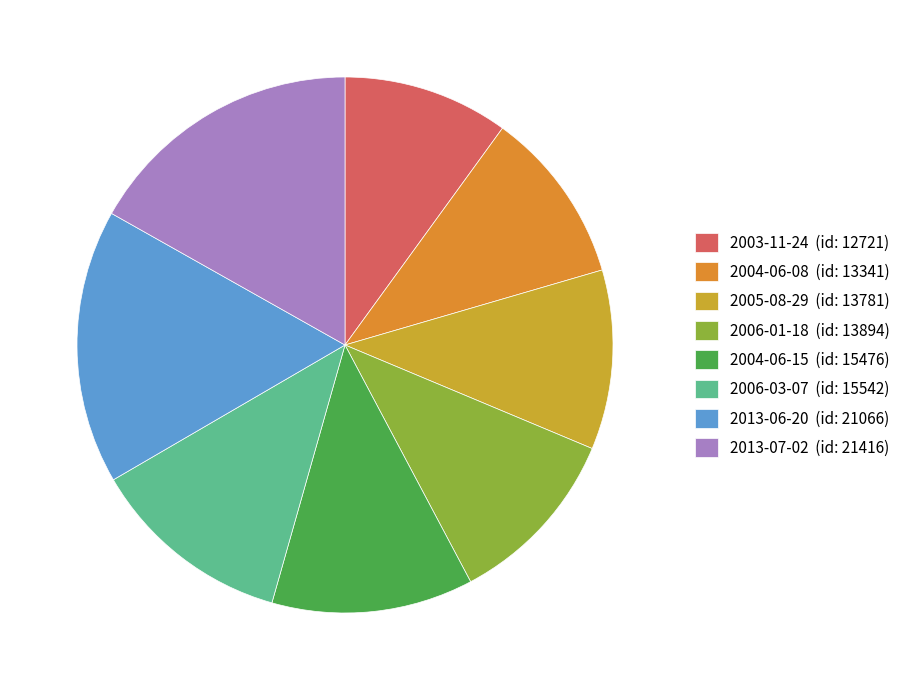

How many segments does this pie chart have?

8